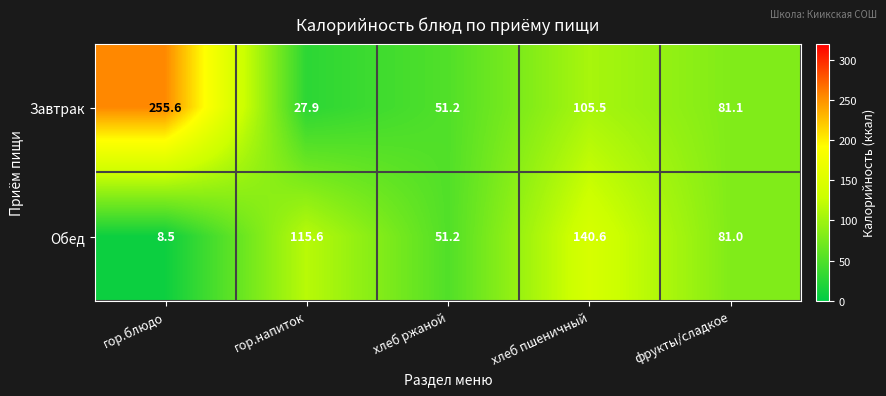

At which label does Обед first exceed 81?

гор.напиток